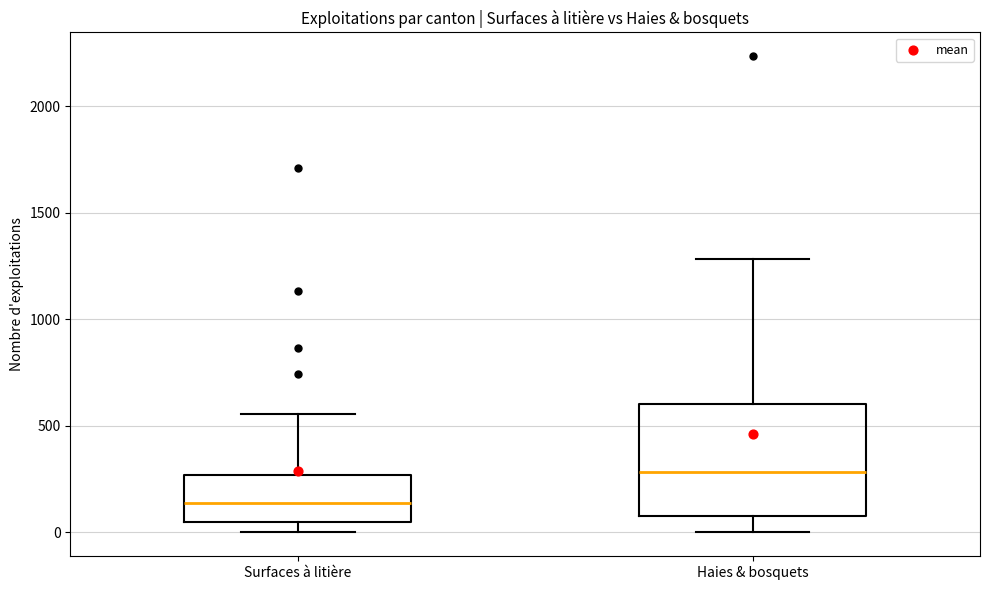

Reading left to right, read every box against the y-axis: the position of its median line, the range the box covers, and the ends of its whiskers. The values are not printed on the chart, so give them approximately, as read against the axis.

Surfaces à litière: median 150, box 50 to 250, whiskers 0 to 550
Haies & bosquets: median 300, box 100 to 600, whiskers 0 to 1300